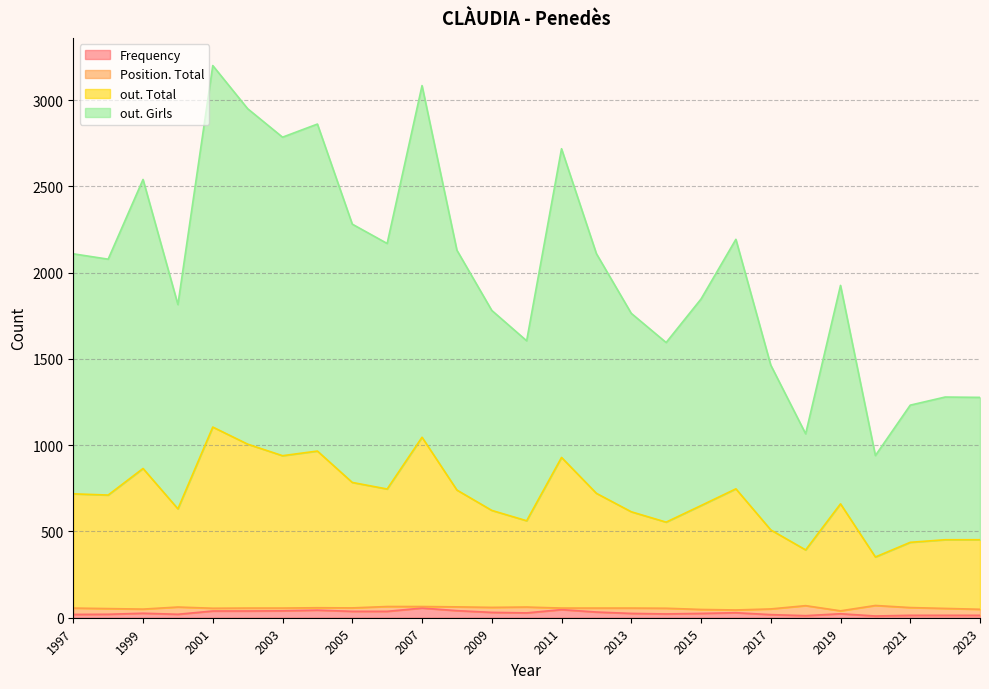

Does the chart have visible grid lines?

Yes